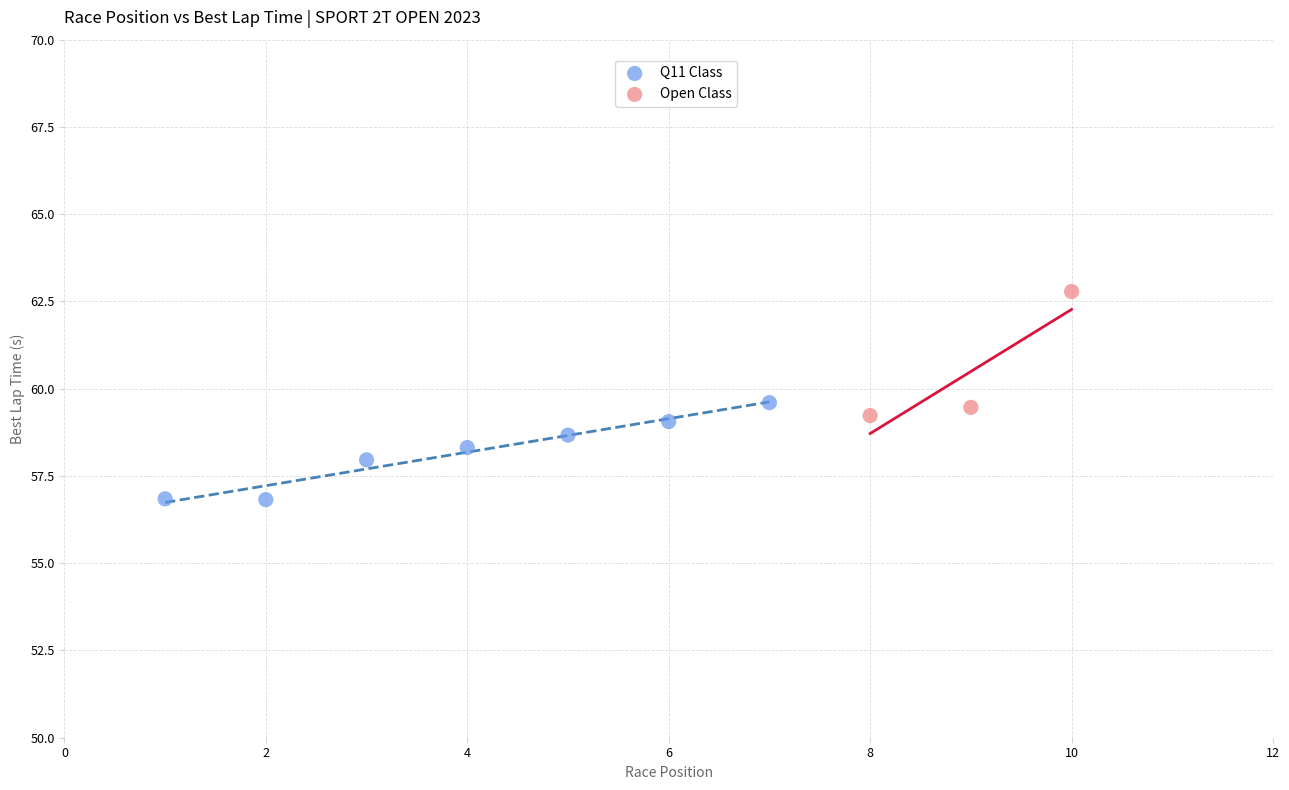

Which series reaches the maximum Y coordinate?

Open Class